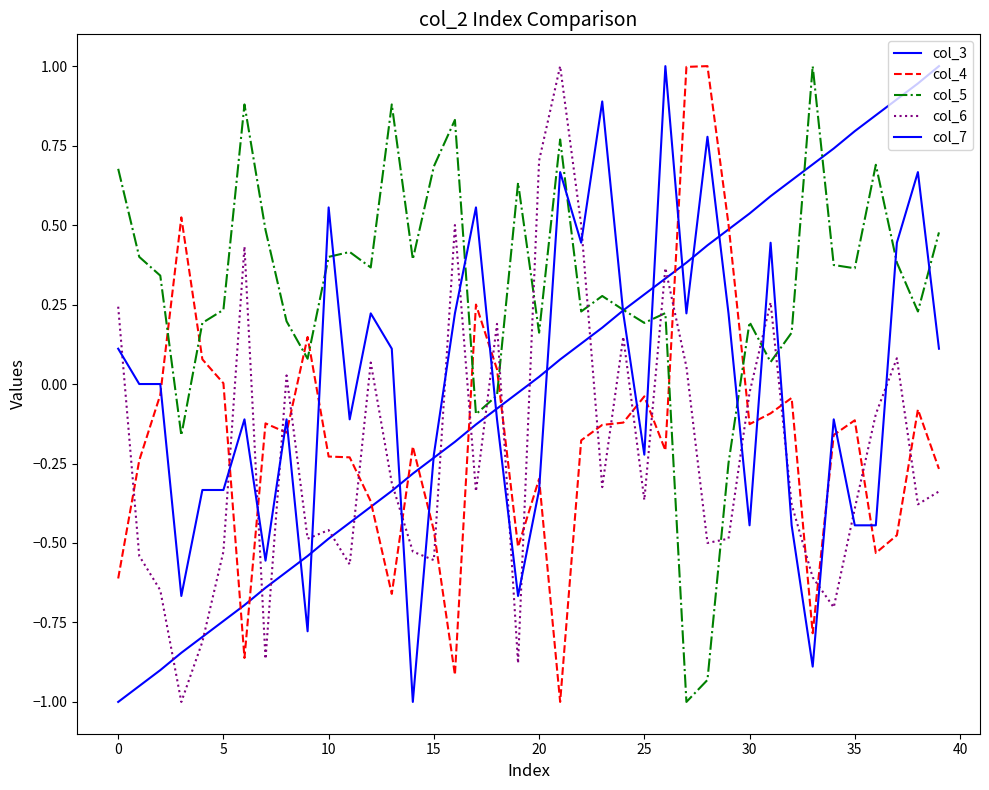

Does the chart have visible grid lines?

No